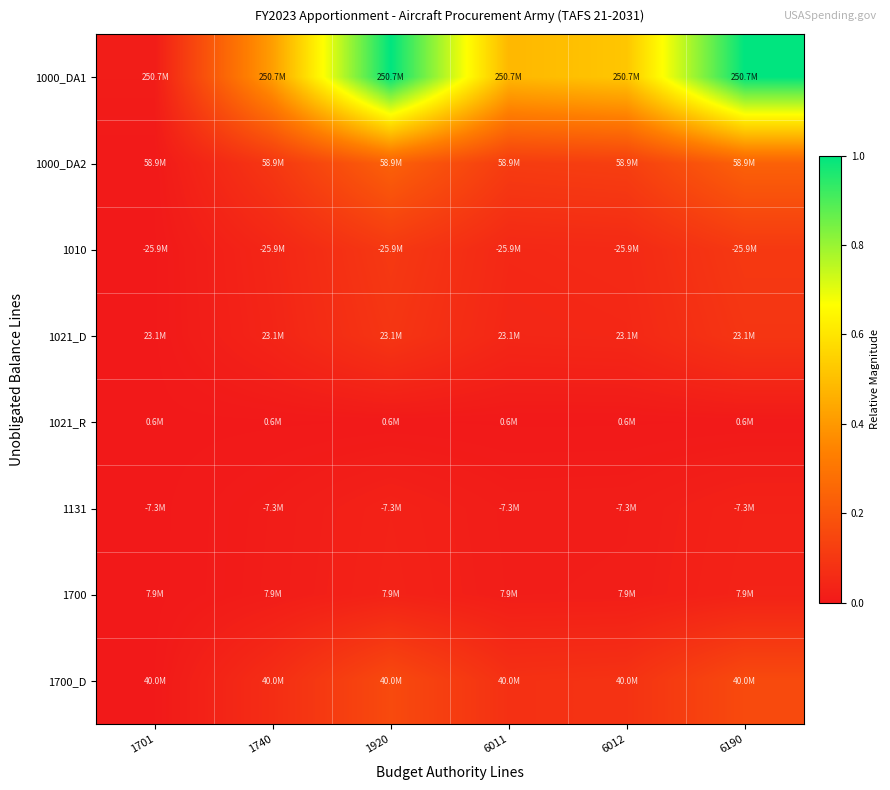

Count the number of categories in the chart.

6